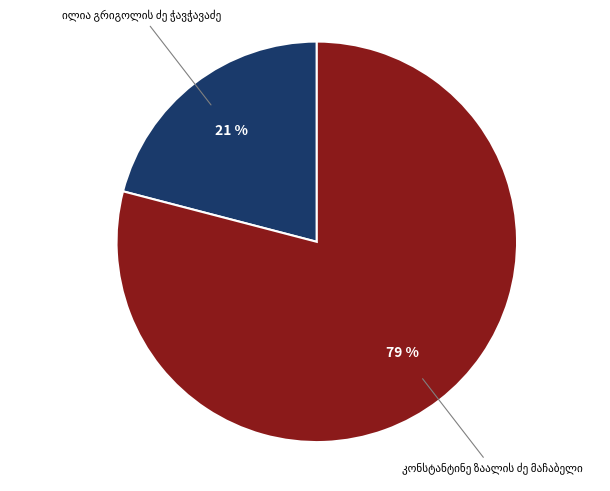

Is there a majority slice in this chart?

Yes